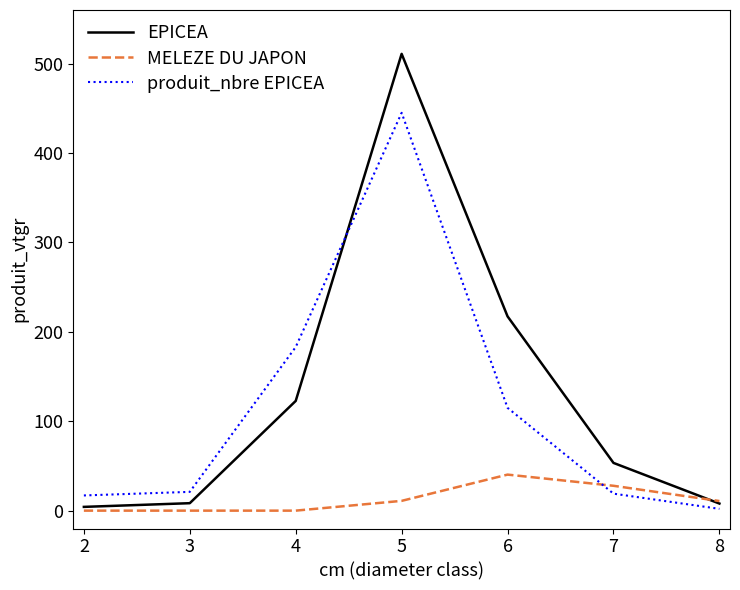

What is the total value across all series at 6?

372.6